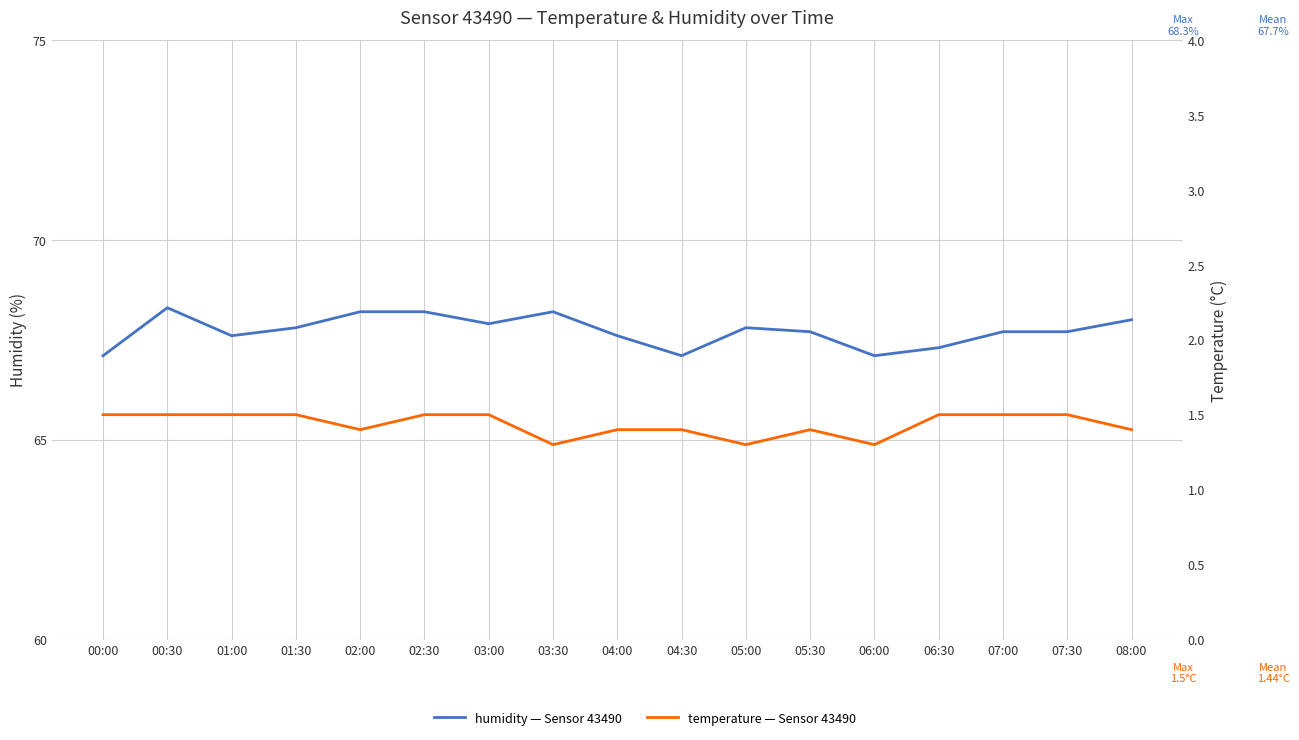

What is the difference between the maximum and second lowest values in the humidity series?

1.2